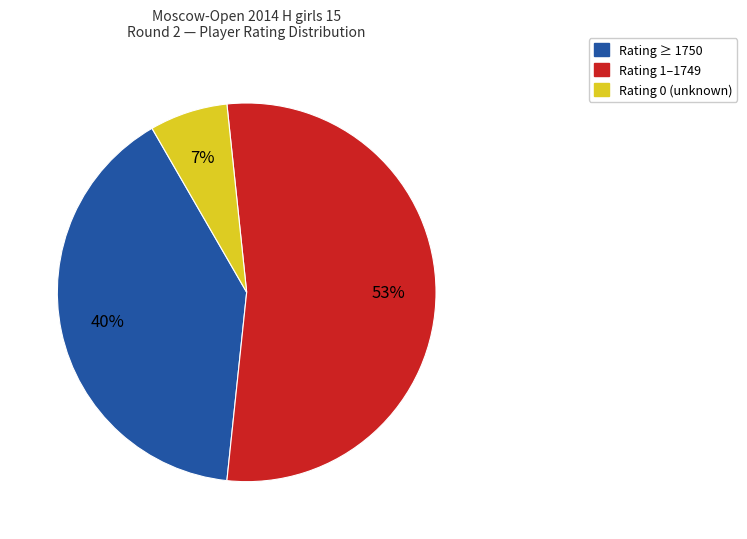

How many segments does this pie chart have?

3